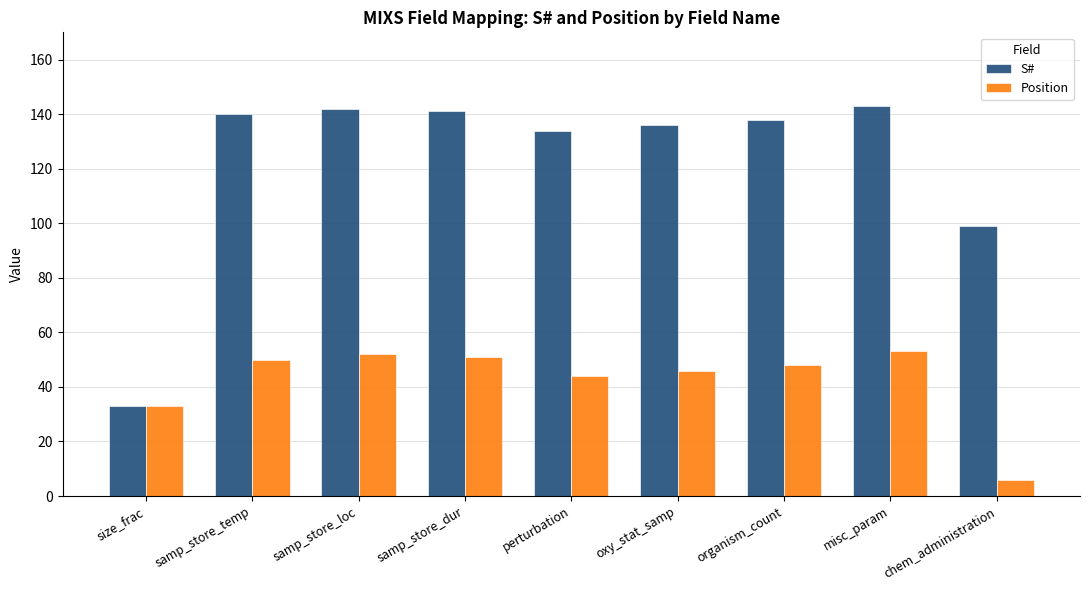

At which label is Position closest to 29?

size_frac